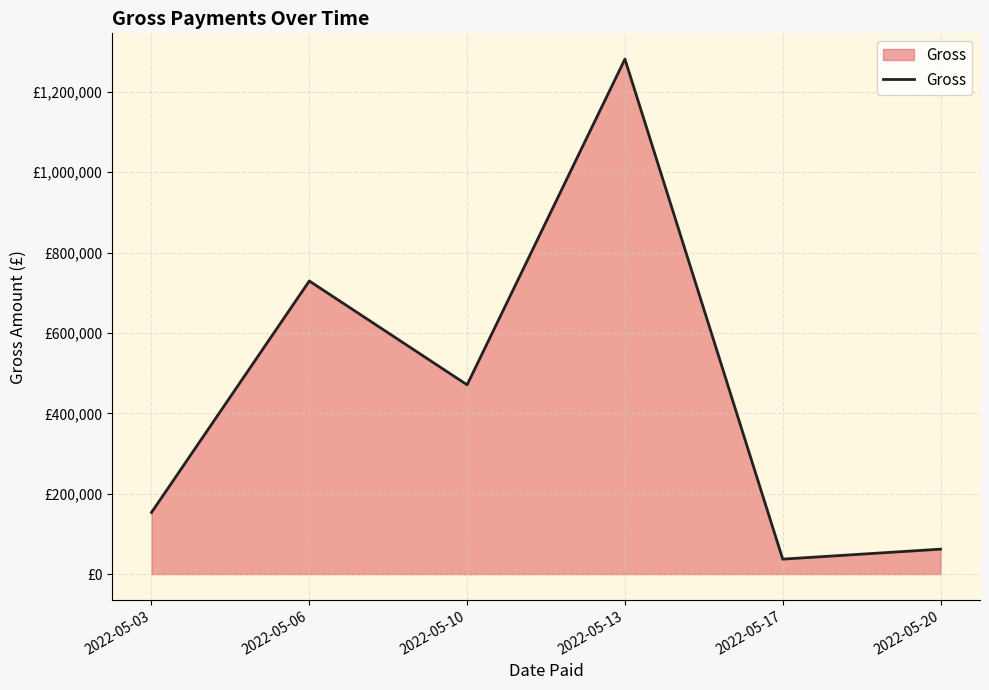

Is this an area chart (filled region under the line)?

Yes